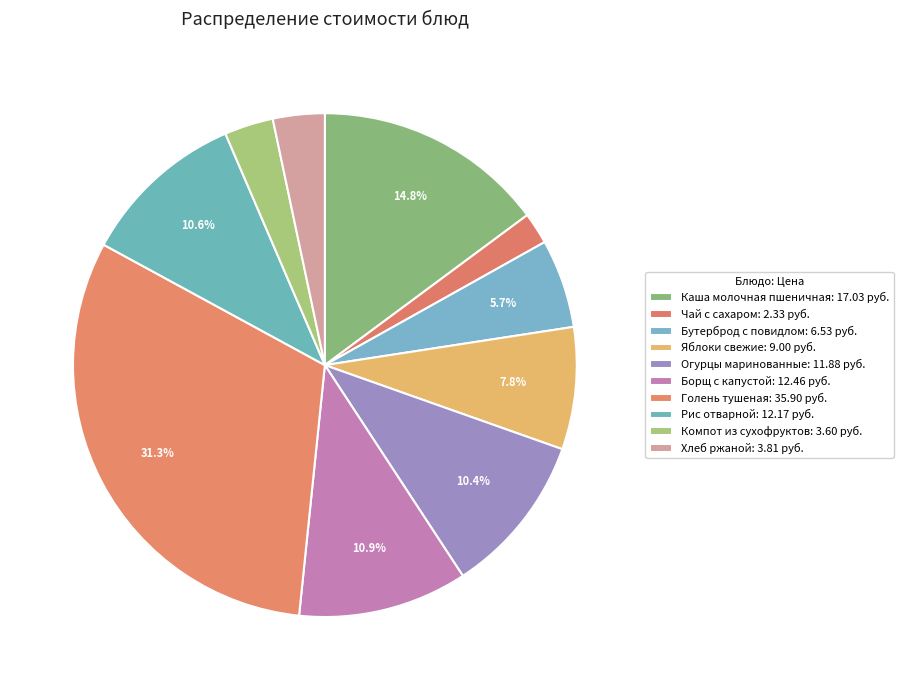

How many slices are in this pie chart?

10